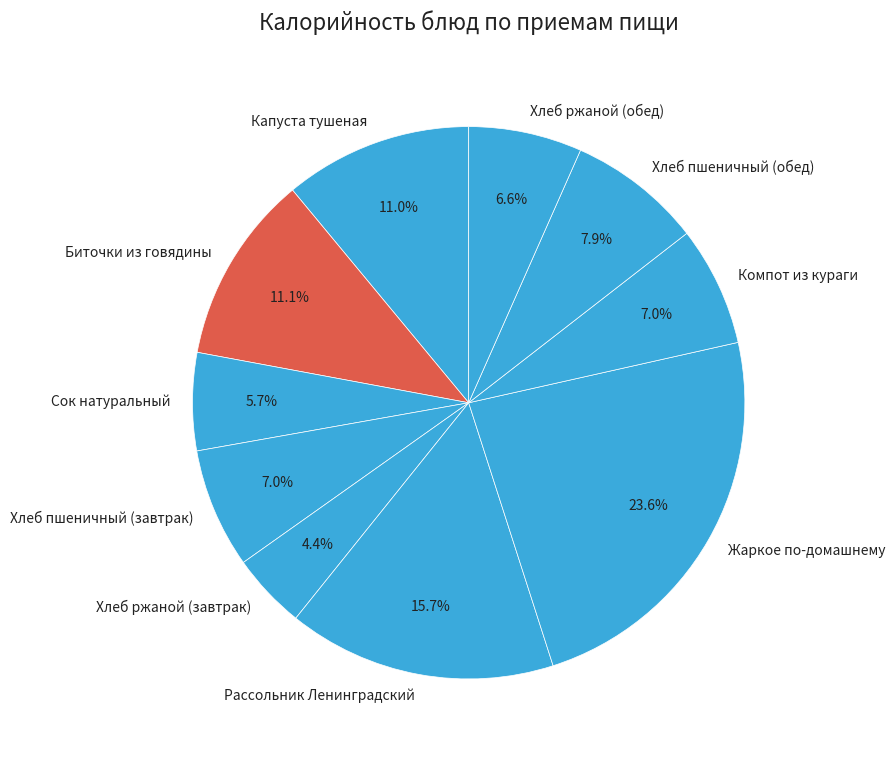

To the nearest percent, what is the average slice percentage?

10%